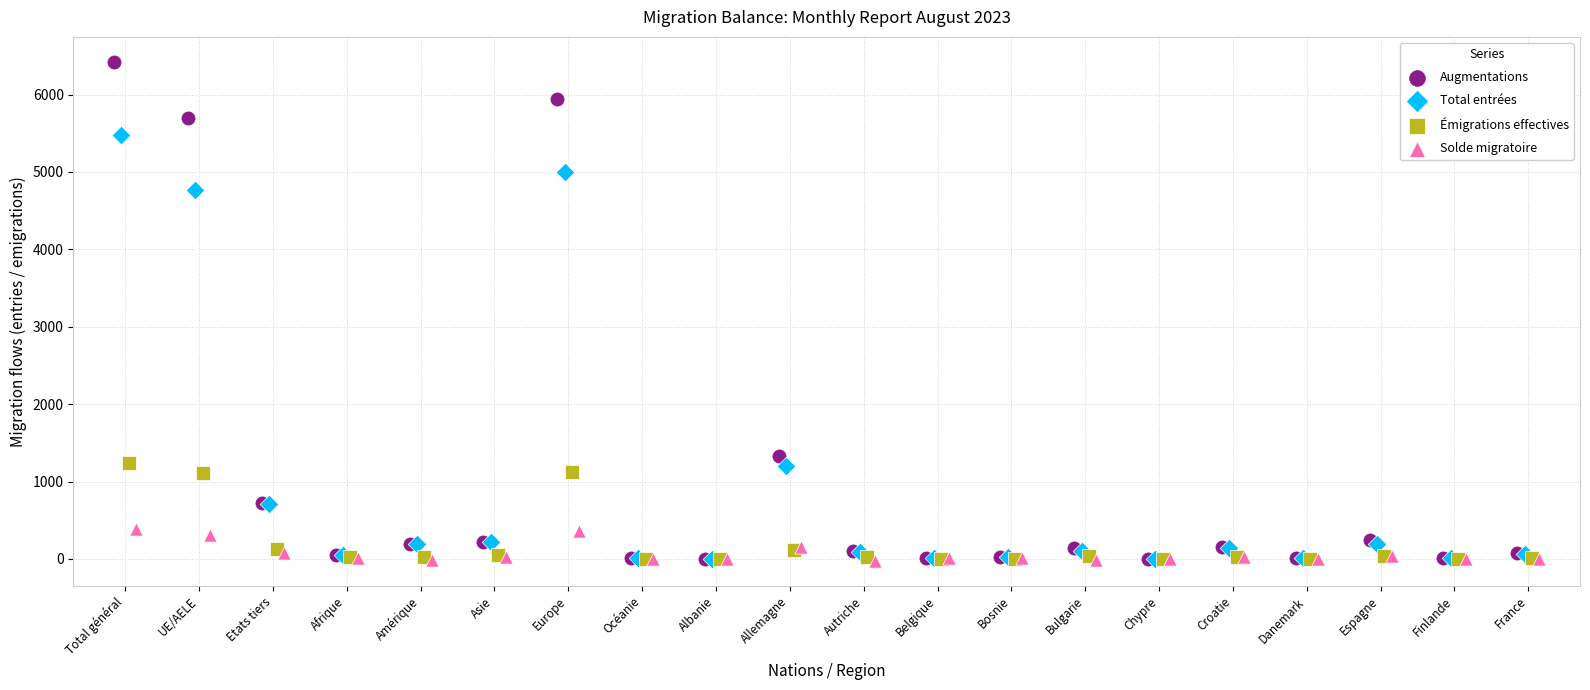

Which series contains the highest Y value?

Augmentations